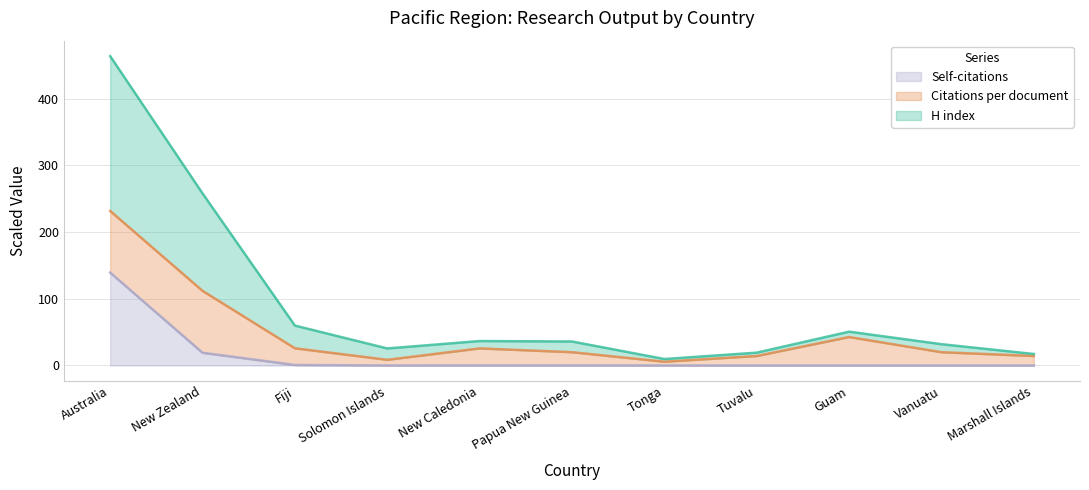

How many values in Self-citations are above zero?

5